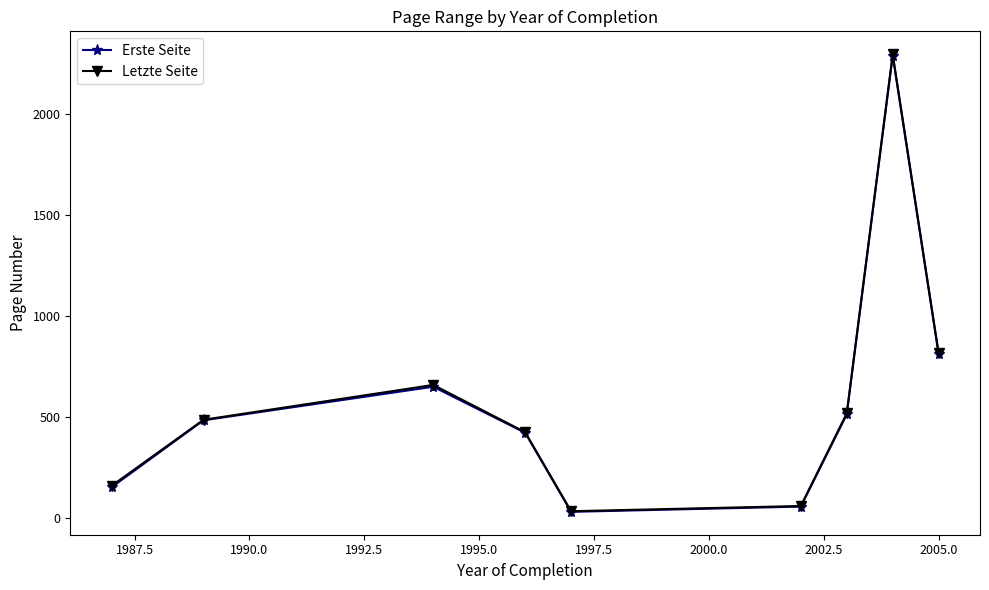

Which series has the widest spread of values?

Letzte Seite